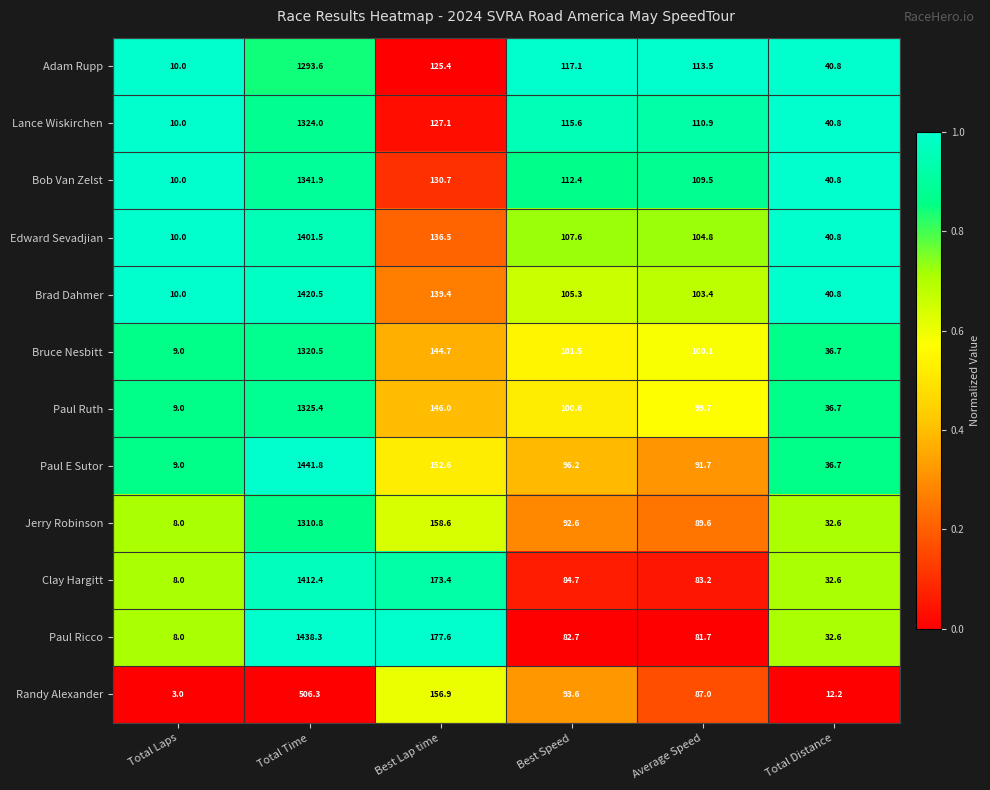

What is the total value across all series at Total Distance?

424.1